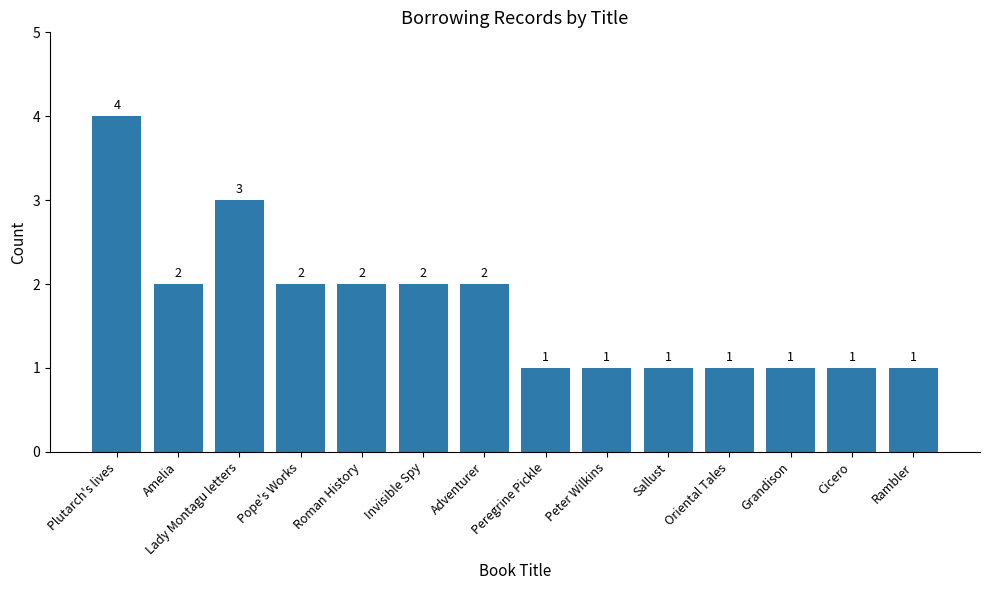

Count the values in the range 1 to 2.

12